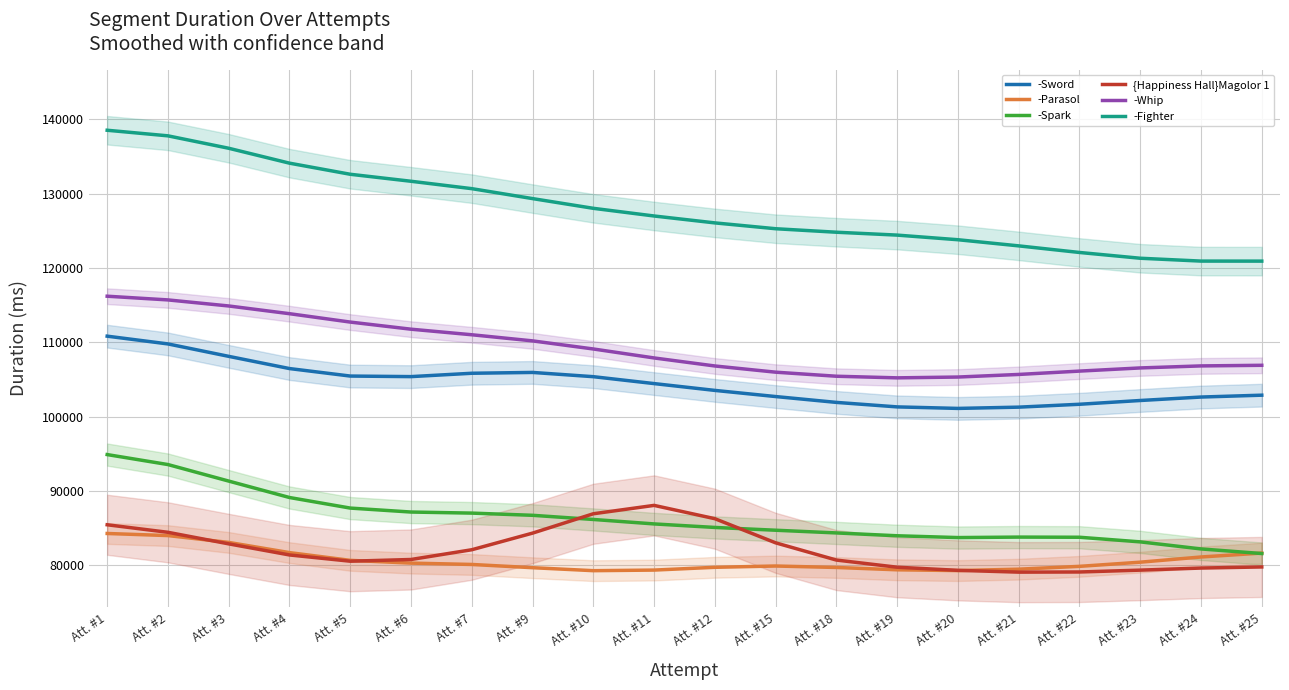

Reading left to right, extract all data points from this chart.

-Sword: 110817.2	109772.9	108100.2	106456.6	105447.2	105371.6	105823.4	105934.8	105362.5	104433.4	103515.7	102688.1	101901.3	101295.5	101091.3	101261.6	101649.5	102156.7	102621.6	102872.7
-Parasol: 84254.2	83972.3	83051.5	81679.4	80637.9	80266.3	80085.2	79648.6	79248.1	79327.6	79701.6	79874.5	79680.3	79365.1	79260.4	79449.0	79829.7	80391.0	81090.3	81616.0
-Spark: 94877.0	93533.2	91308.9	89097.4	87674.0	87141.6	86997.3	86702.0	86141.6	85541.3	85068.4	84691.6	84329.3	83946.5	83704.3	83768.2	83747.1	83125.7	82175.1	81555.4
{Happiness Hall}Magolor 1: 85428.4	84412.6	82857.4	81363.3	80522.0	80753.6	82065.8	84303.2	86909.3	88036.3	86245.9	82995.6	80677.3	79713.4	79292.2	79051.3	79071.3	79320.5	79601.2	79749.5
-Whip: 116195.6	115697.1	114882.0	113842.1	112713.9	111755.2	111006.7	110182.5	109092.3	107885.1	106804.3	105969.3	105423.3	105205.0	105314.6	105663.9	106114.5	106540.0	106812.8	106895.6
-Fighter: 138537.4	137784.9	136112.7	134106.4	132611.4	131670.0	130674.8	129336.6	128027.8	126994.9	126065.7	125280.8	124809.3	124421.5	123799.8	122972.4	122084.9	121307.1	120923.5	120919.1